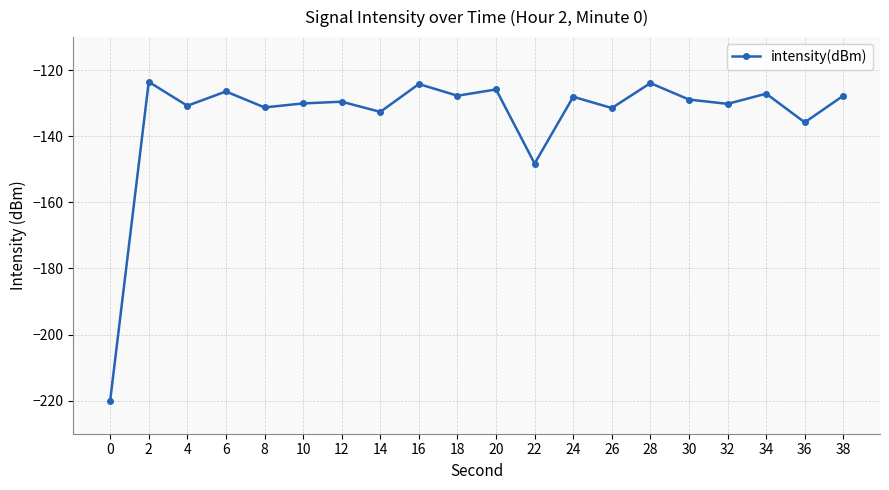

True or false: the data shows -225.6 at 34.

False